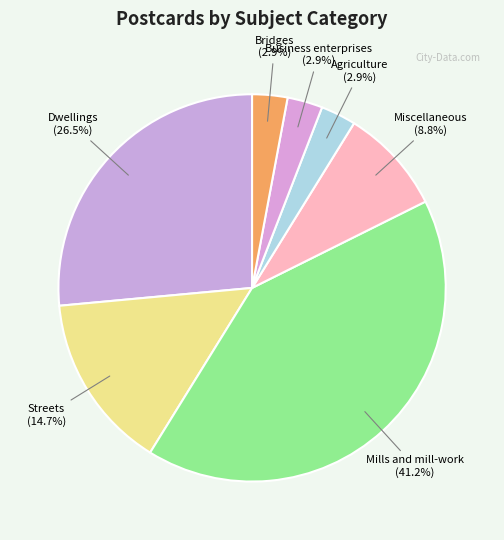

How many slices are in this pie chart?

7